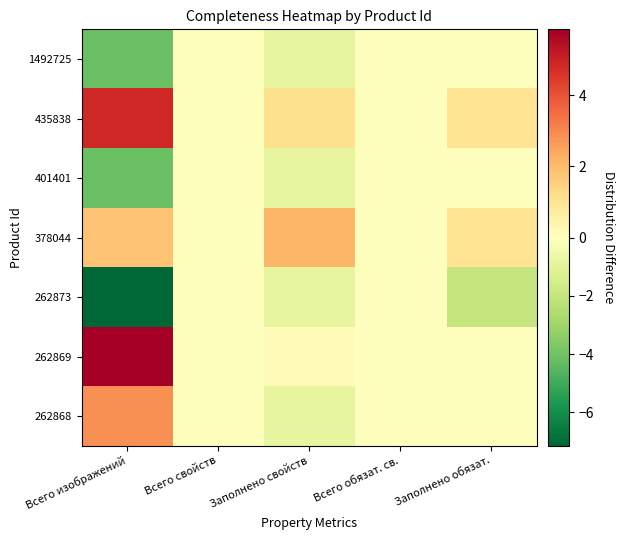

Which series changed the most between Всего изображений and Всего свойств?

262873